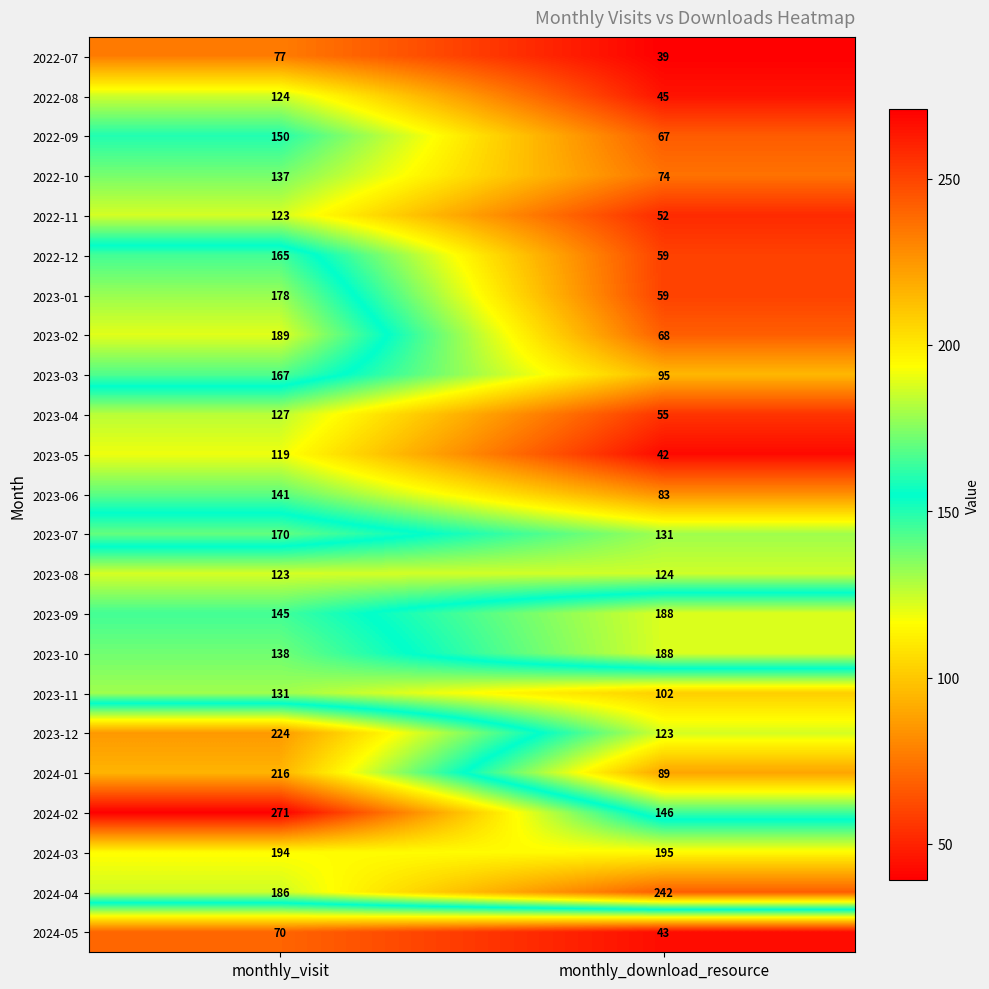

True or false: 2023-12 has a value of 61 at monthly_download_resource.

False